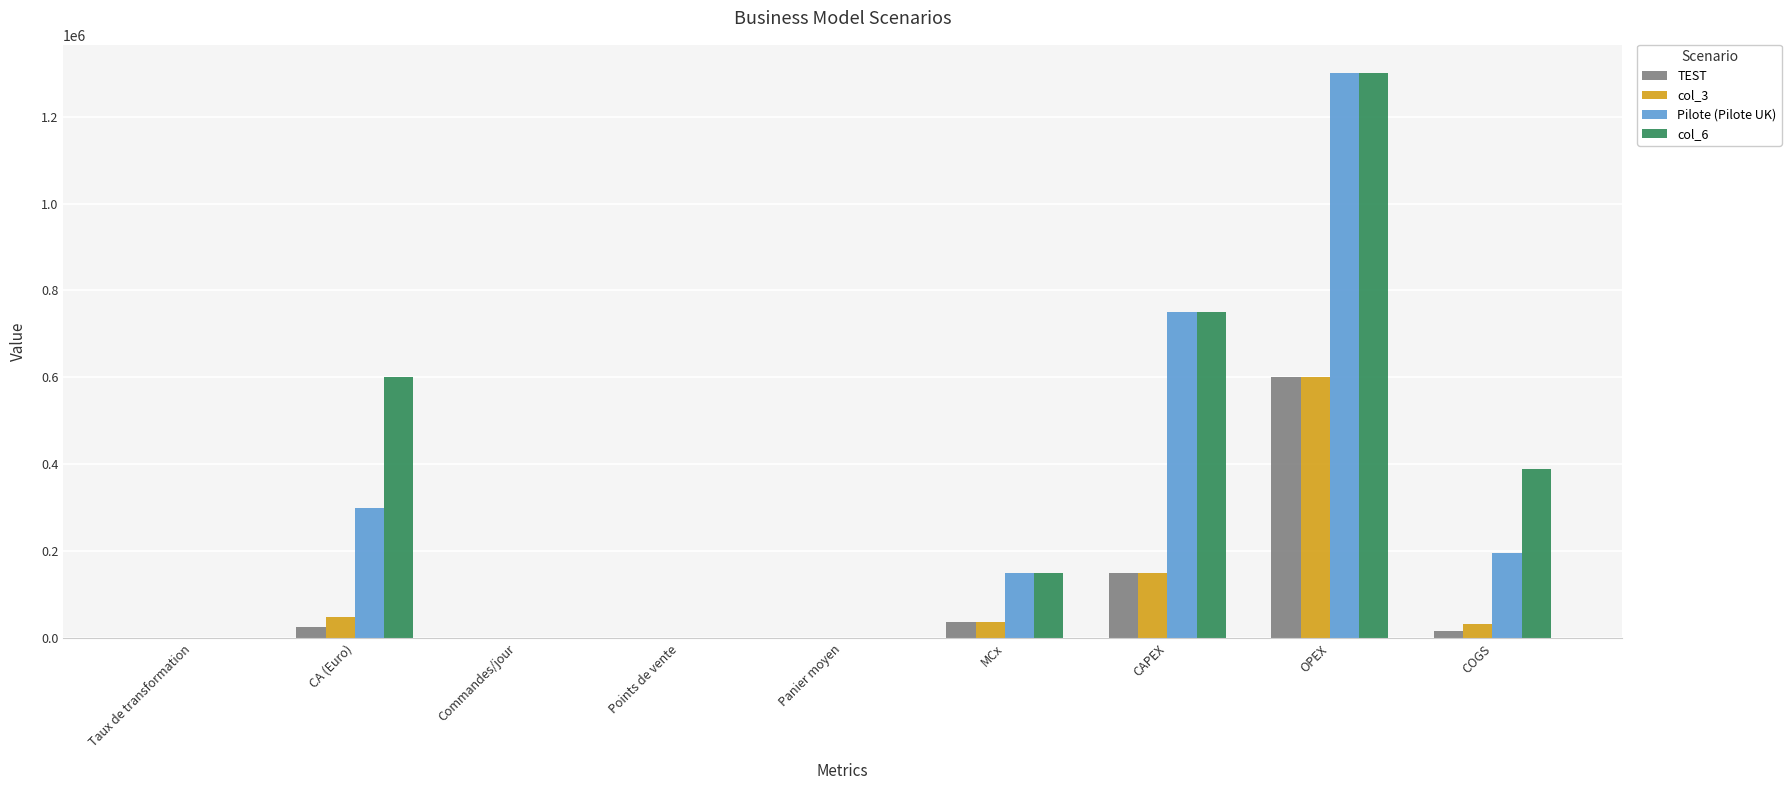

What is the maximum value shown in the chart?

1300000.0